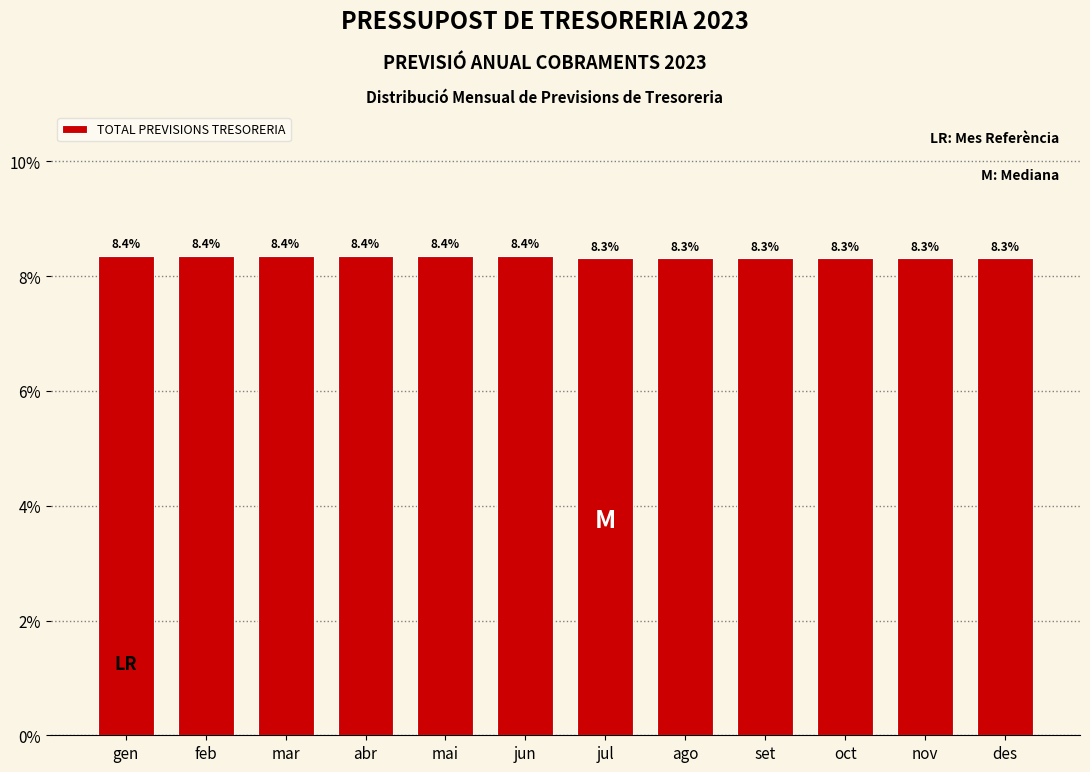

Reading right to left, list all the values displayed in this chart.

8.3	8.3	8.3	8.3	8.3	8.3	8.4	8.4	8.4	8.4	8.4	8.4